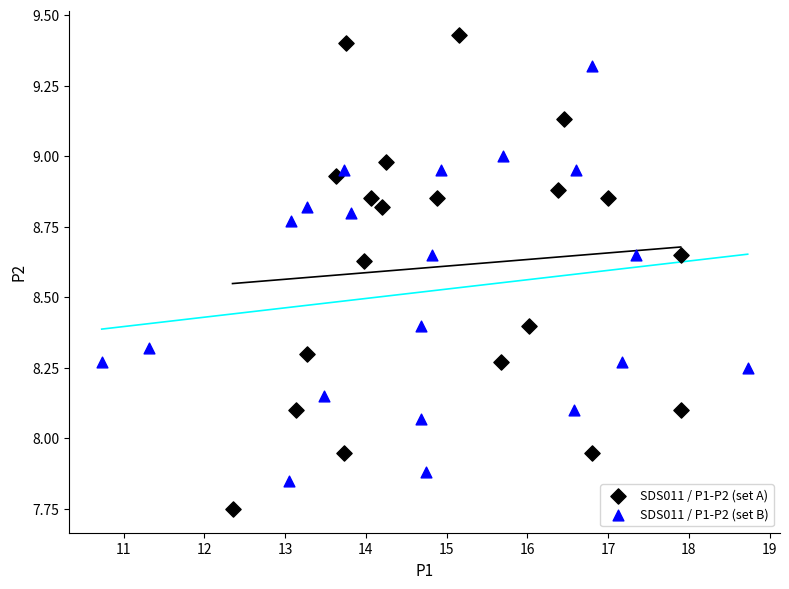

Which series has the largest Y range (max minus min)?

SDS011 / P1-P2 (set A)